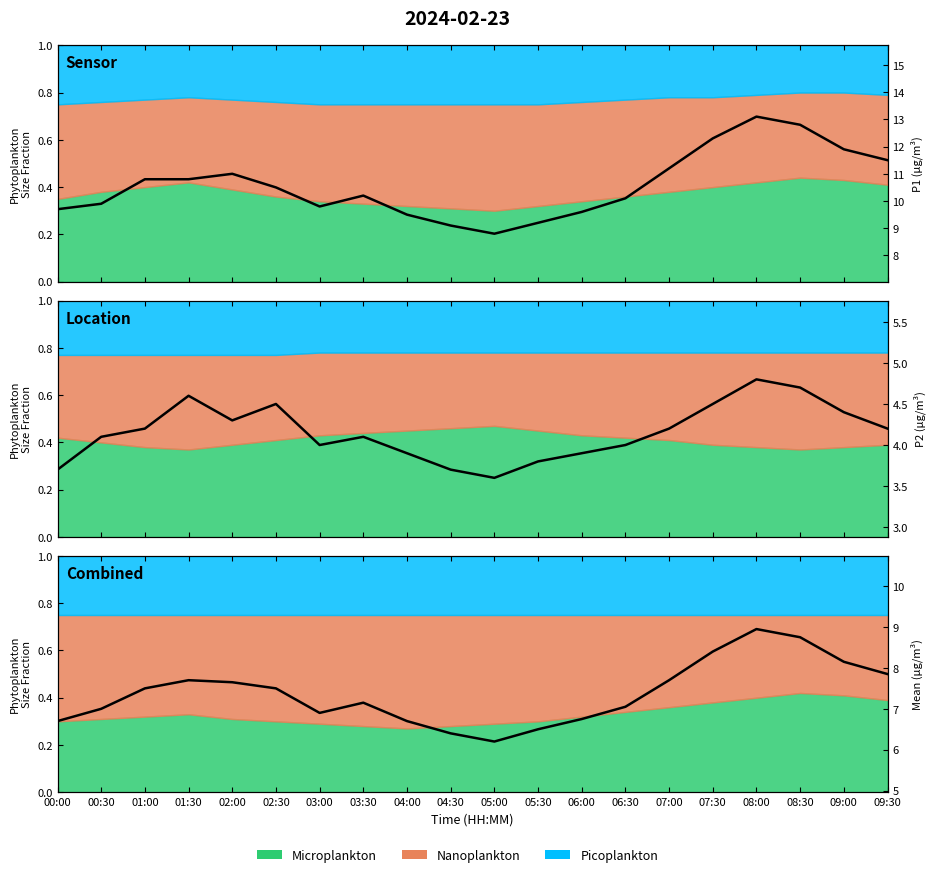

What is the label of the 18th point from the right?

01:00